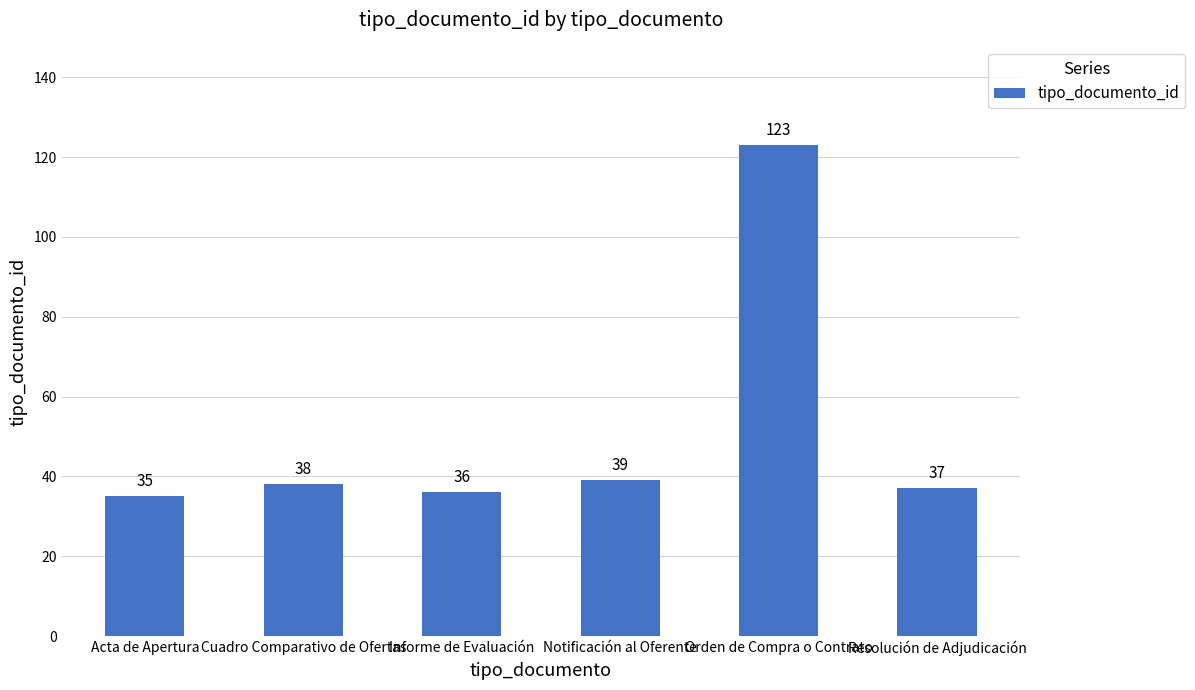

What is the difference between the values at Cuadro Comparativo de Ofertas and Informe de Evaluación?

2